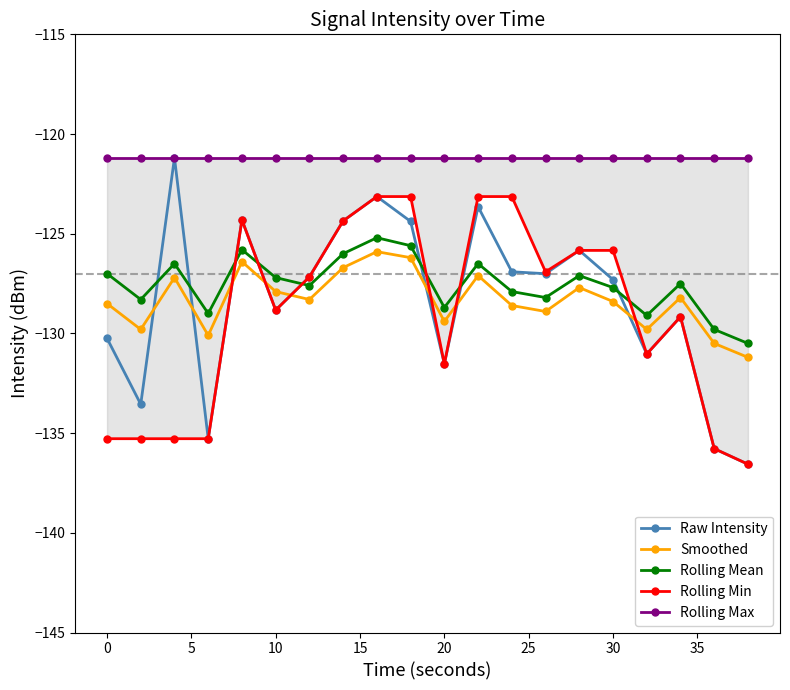

In Rolling Mean, how many points are higher than both neighbors (excluding endpoints)?

6